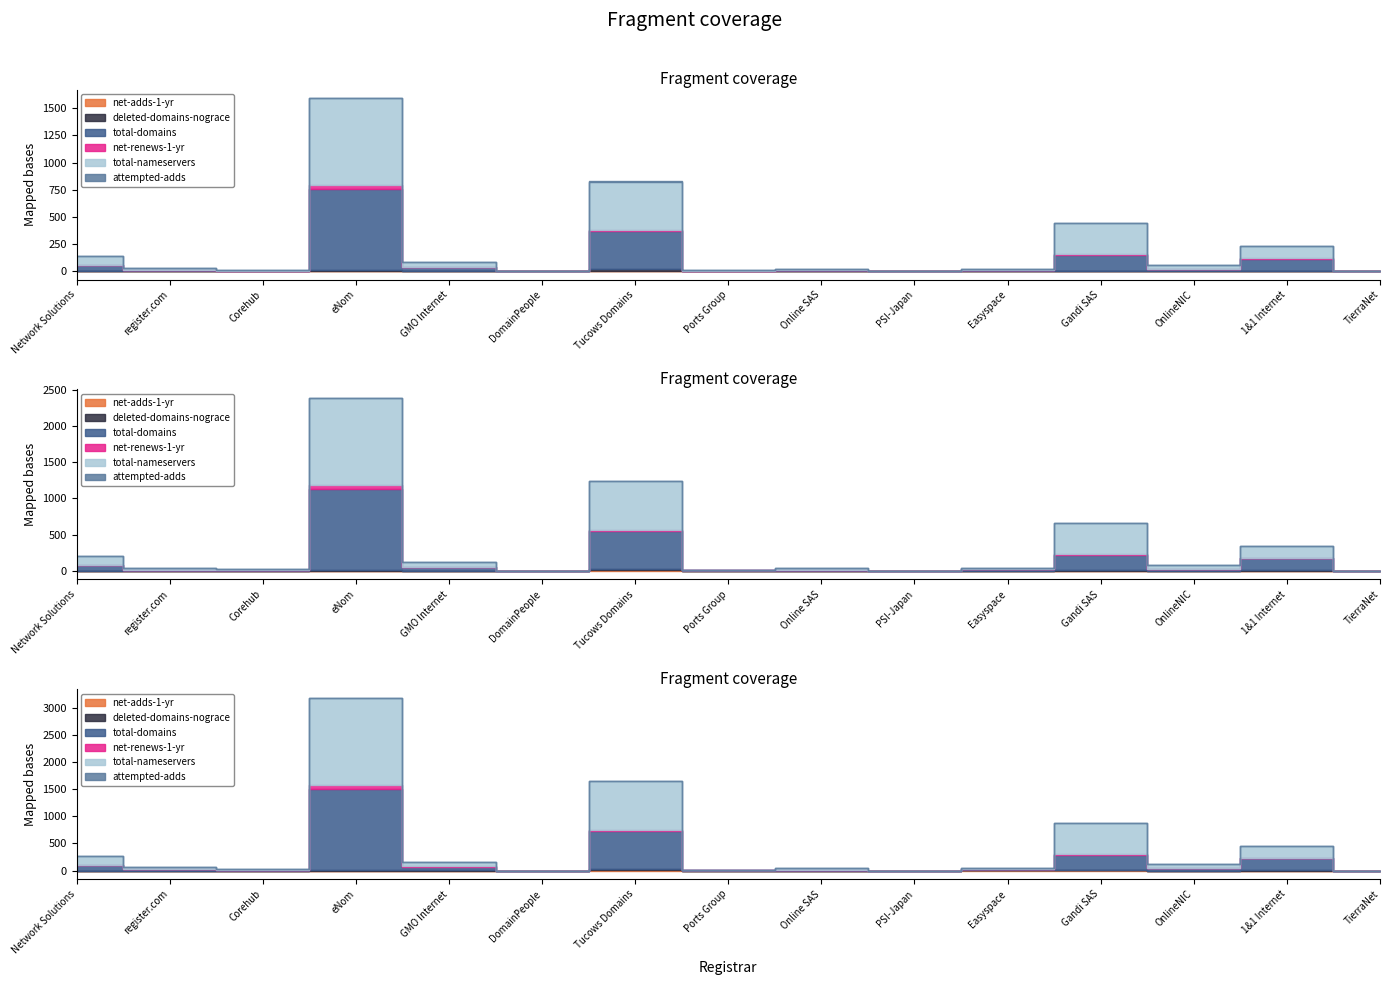

True or false: net-renews-1-yr and total-nameservers intersect in this chart.

False